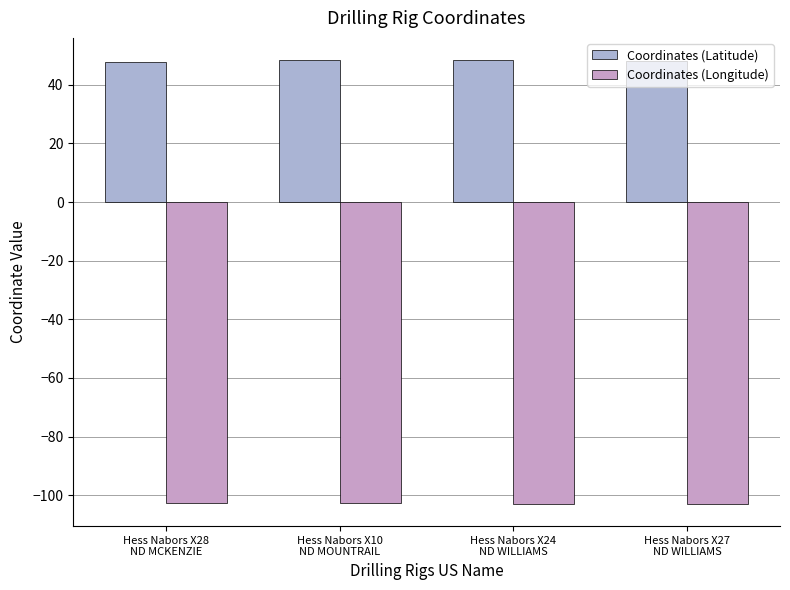

The value of Coordinates (Longitude) at Hess Nabors X27
ND WILLIAMS is -103.0. True or false?

True